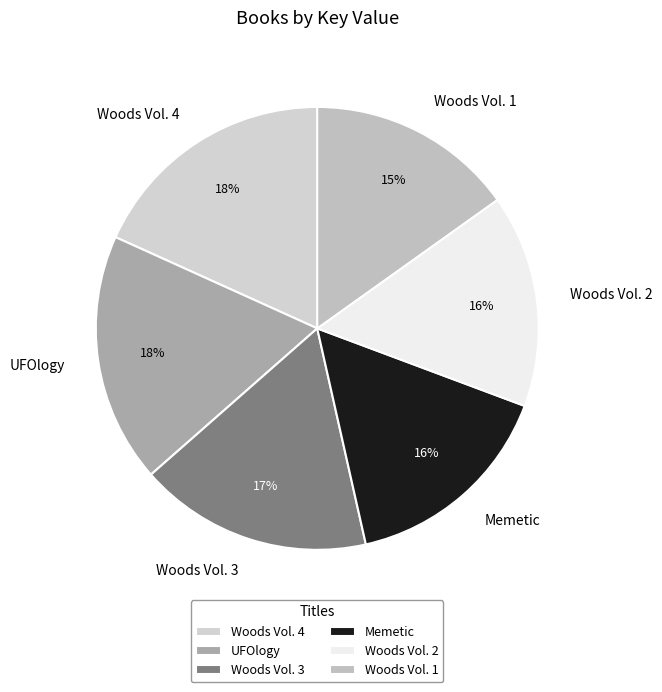

To the nearest percent, what is the average slice percentage?

17%